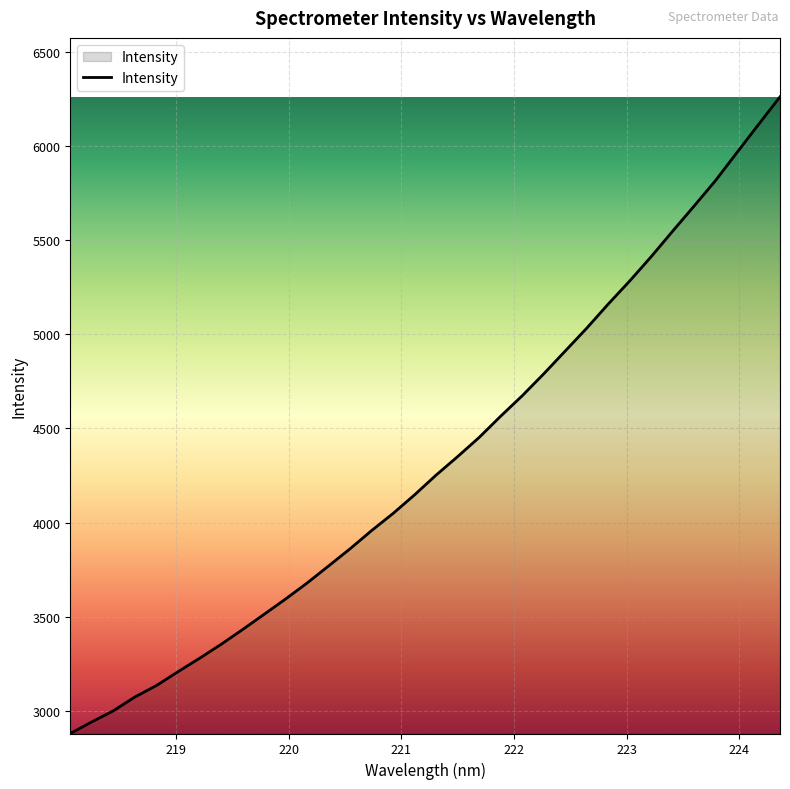

True or false: there are more than 0 points higher than both neighbors.

False